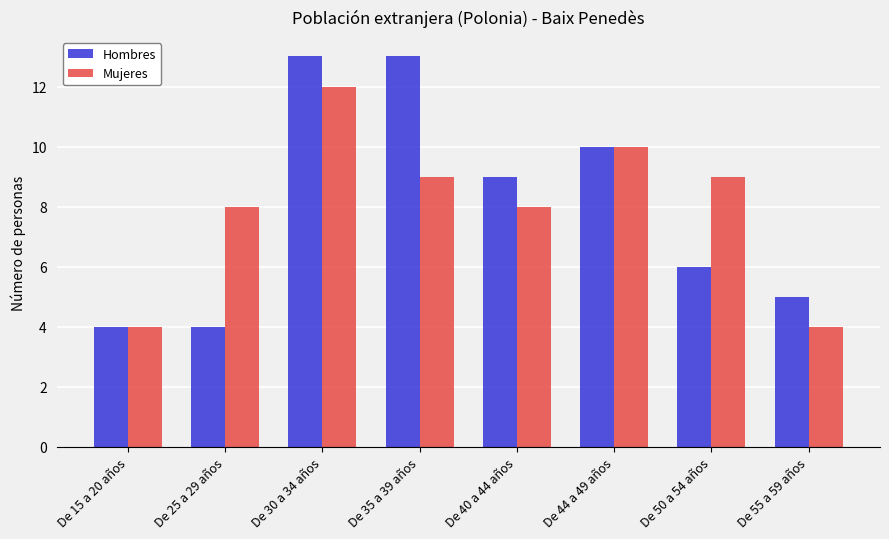

The Hombres series shows 9 at De 40 a 44 años. True or false?

True